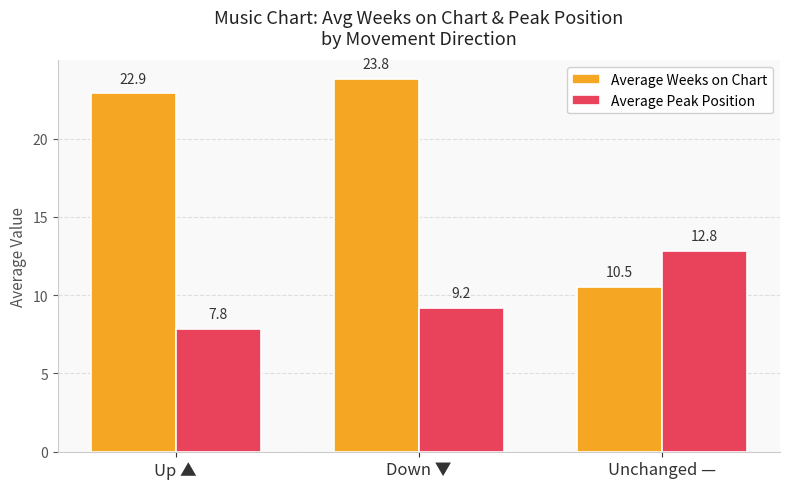

Which category has the lowest value in the Average Peak Position series?

Up ▲